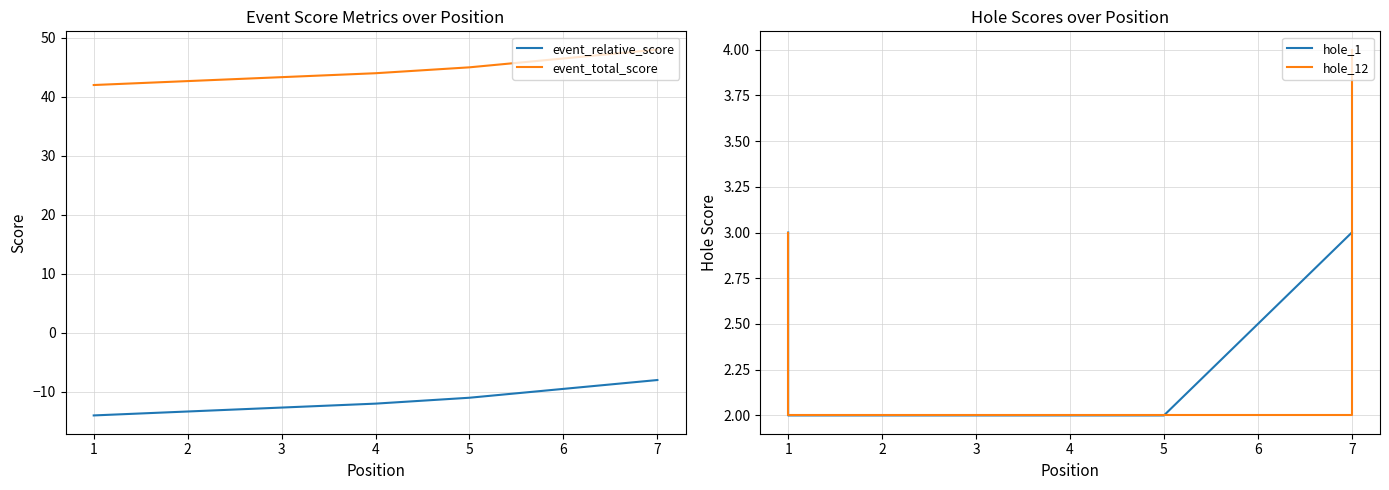

Between which two adjacent categories do hole_1 and hole_12 first intersect?

6 and 7